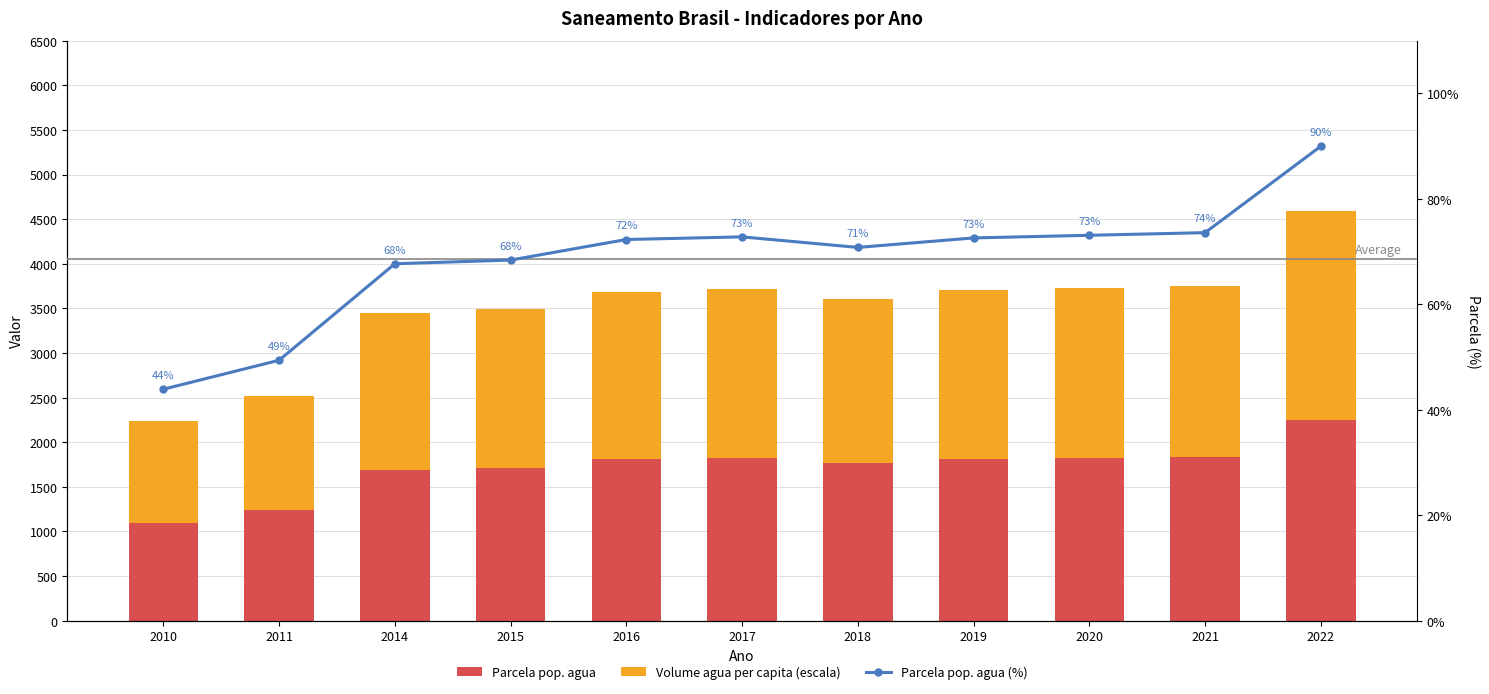

What is the minimum value for Parcela pop. agua (%)?

43.9